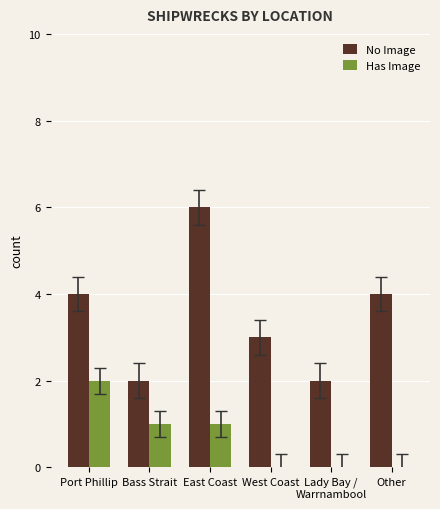

What is the sum of the Has Image values at Bass Strait and Port Phillip?

3